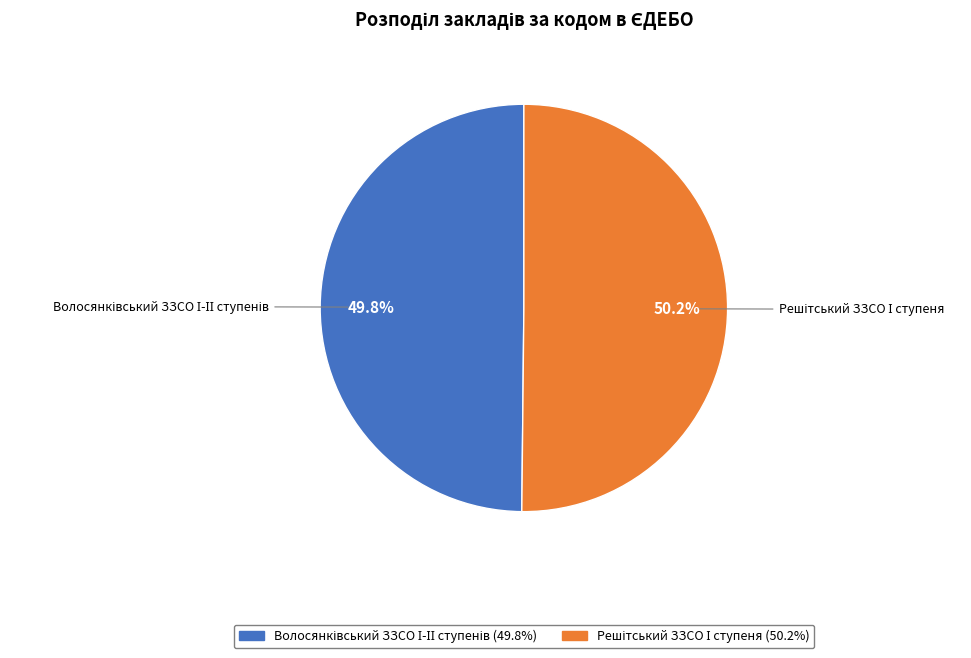

How many slices are in this pie chart?

2